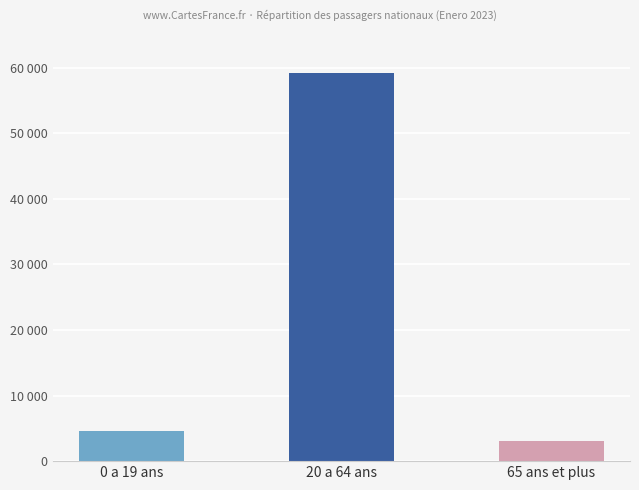

Reading left to right, transcribe all the data shown in this chart.

0 a 19 ans=4617	20 a 64 ans=59254	65 ans et plus=3112